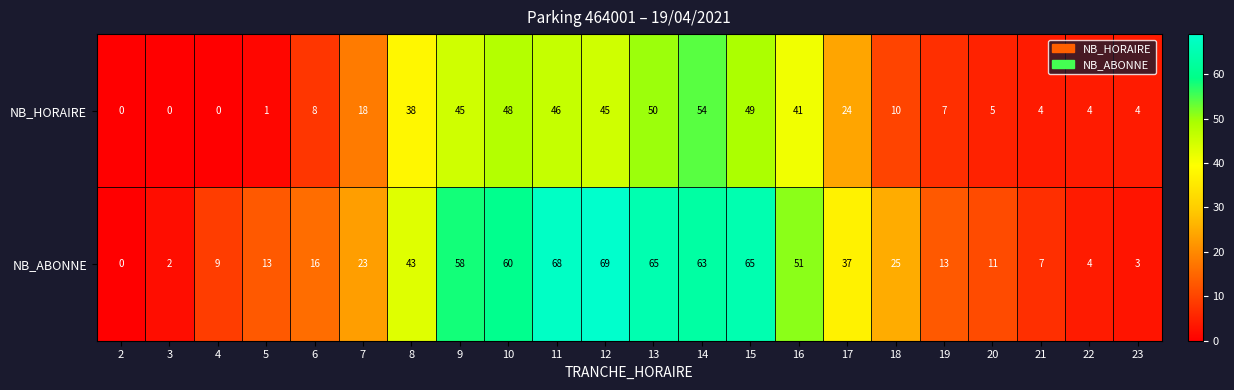

What is the spread (max minus min) of values at 6?

8